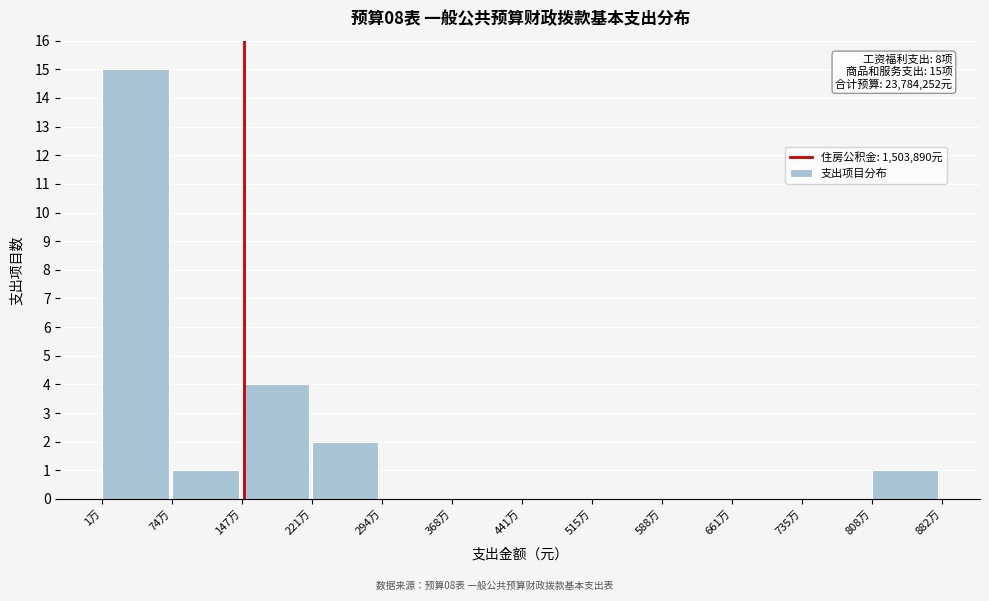

Reading left to right, list all the values displayed in this chart.

1万=15	74万=1	147万=4	221万=2	294万=0	368万=0	441万=0	515万=0	588万=0	661万=0	735万=0	808万=1